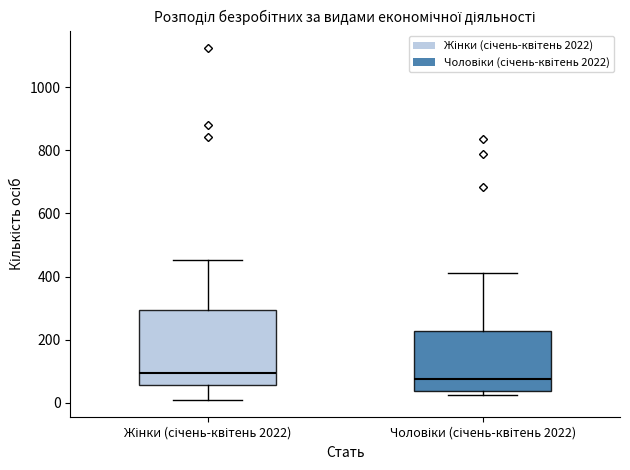

Reading left to right, transcribe this box plot: for each box, give where its median line is, the range the box spans, and where its two whiskers end, as read against the y-axis. The values are not printed on the chart, so give them approximately, as read against the axis.

Жінки (січень-квітень 2022): median 100, box 60 to 300, whiskers 0 to 460
Чоловіки (січень-квітень 2022): median 80, box 40 to 220, whiskers 20 to 420